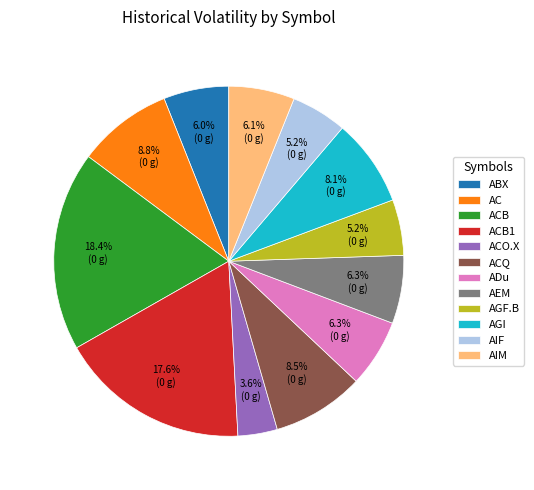

Count the number of slices in the pie.

12